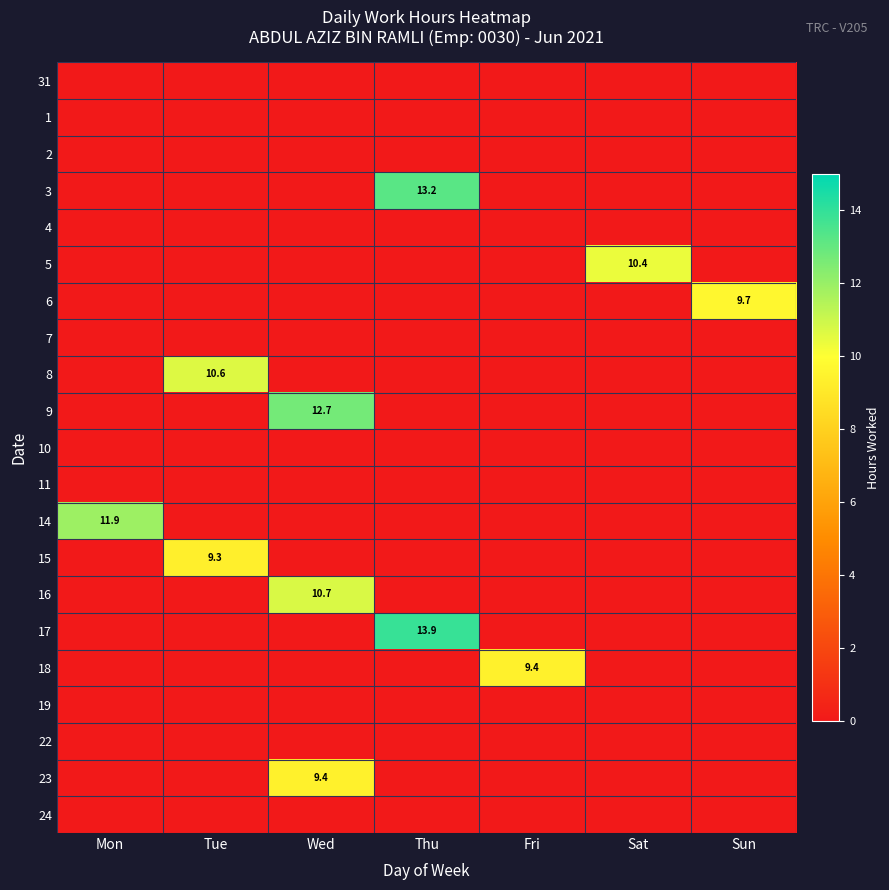

The value of 9 at Wed is 7.9. True or false?

False